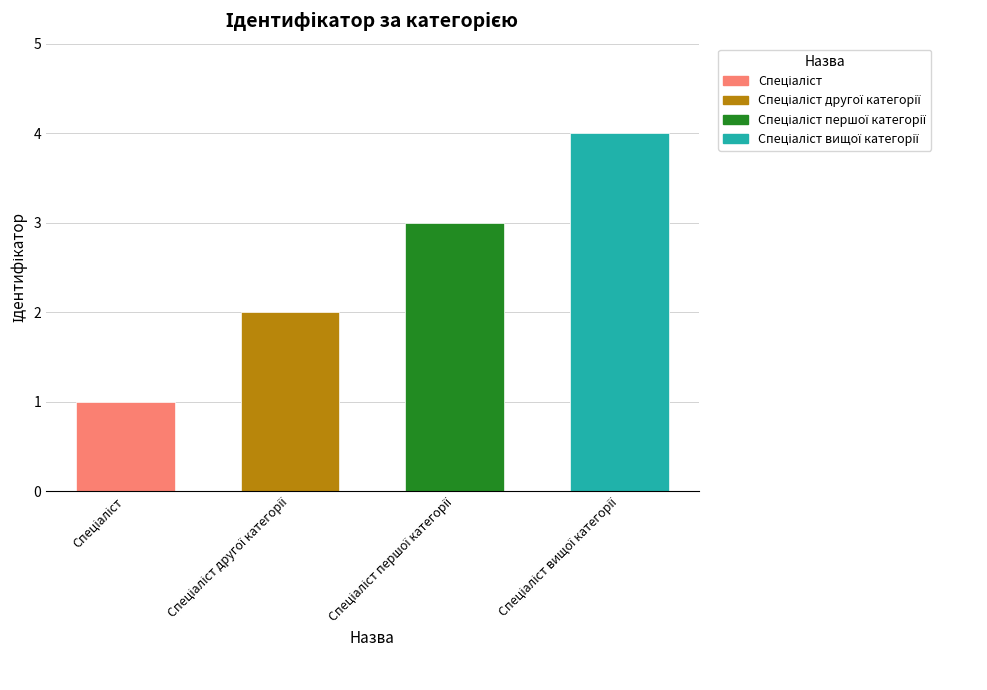

Rank the categories by value from lowest to highest.

Спеціаліст, Спеціаліст другої категорії, Спеціаліст першої категорії, Спеціаліст вищої категорії